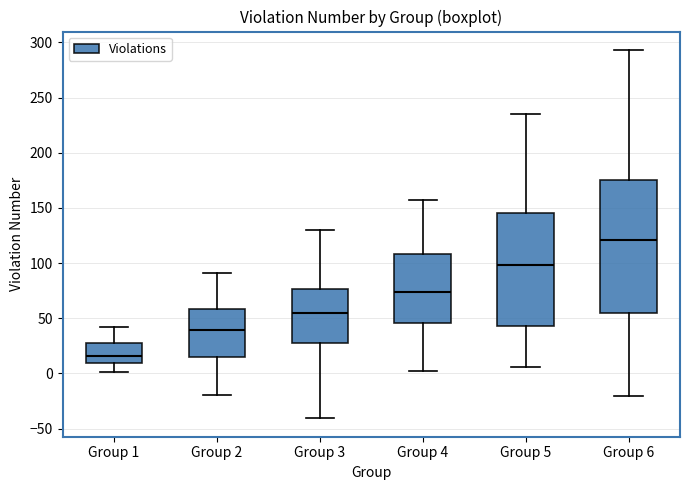

Reading left to right, transcribe this box plot: for each box, give where its median line is, the range the box spans, and where its two whiskers end, as read against the y-axis. The values are not printed on the chart, so give them approximately, as read against the axis.

Group 1: median 15, box 10 to 30, whiskers 0 to 40
Group 2: median 40, box 15 to 60, whiskers -20 to 90
Group 3: median 55, box 30 to 75, whiskers -40 to 130
Group 4: median 75, box 45 to 110, whiskers 0 to 155
Group 5: median 100, box 45 to 145, whiskers 5 to 235
Group 6: median 120, box 55 to 175, whiskers -20 to 295